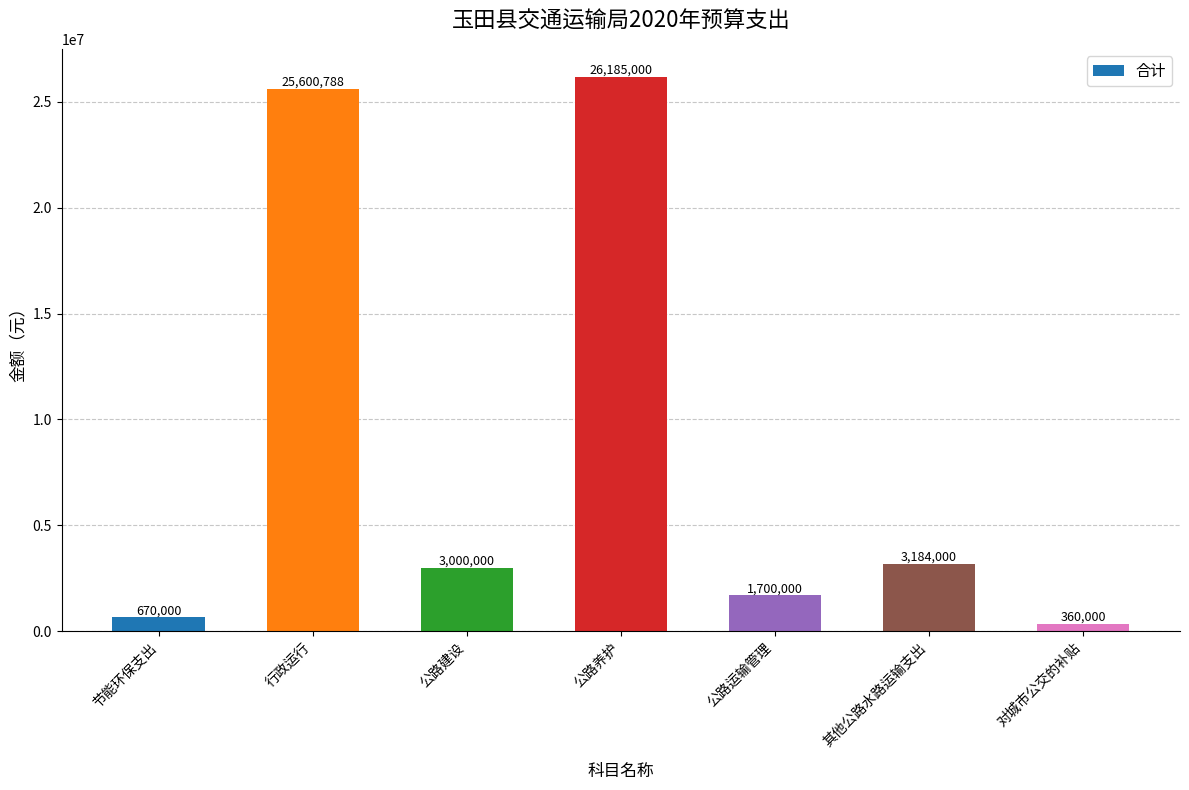

How many categories are shown in the chart?

7